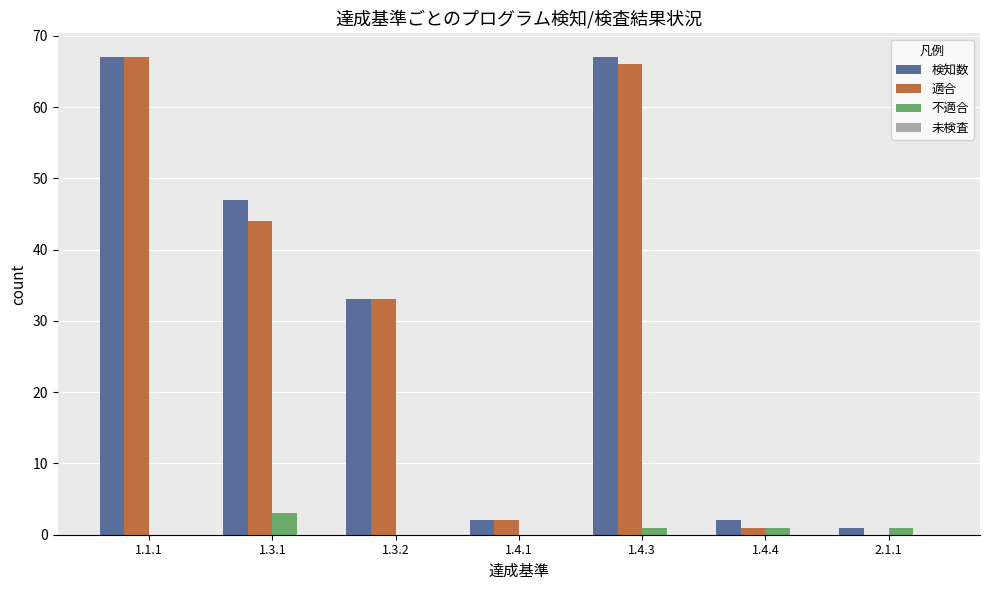

Which series changed the most between 1.3.2 and 1.4.3?

検知数